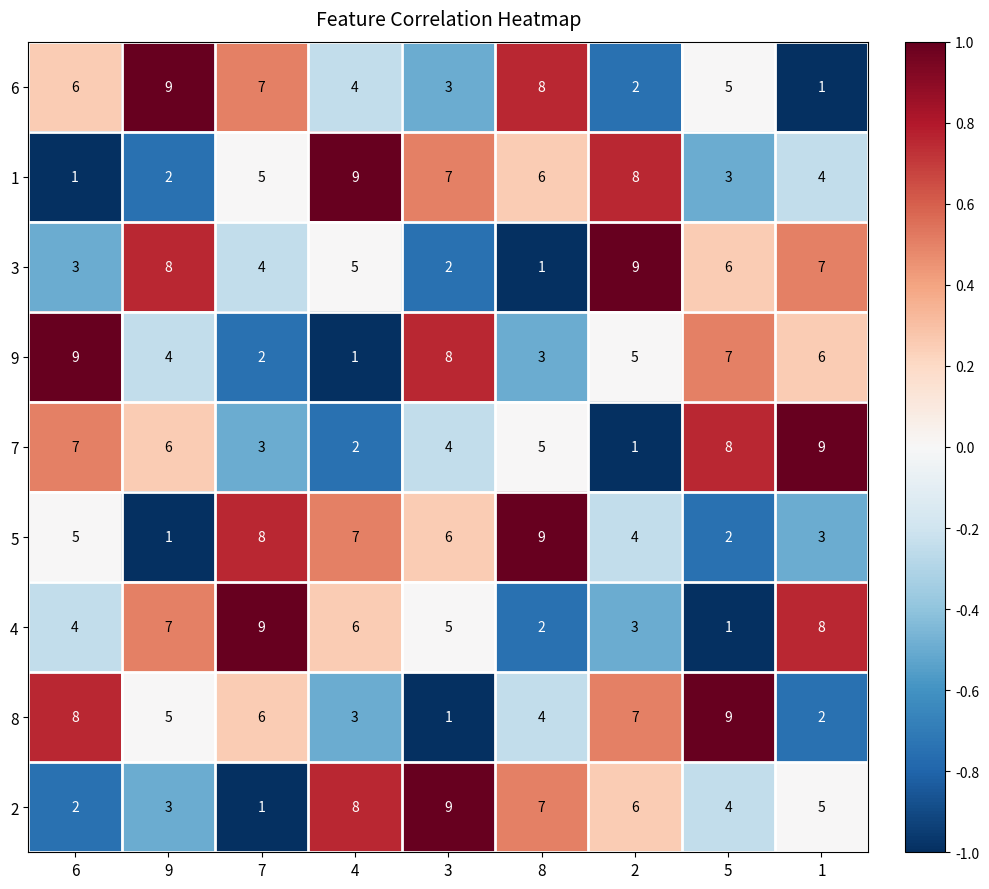

What is the total value across all series at 7?

45